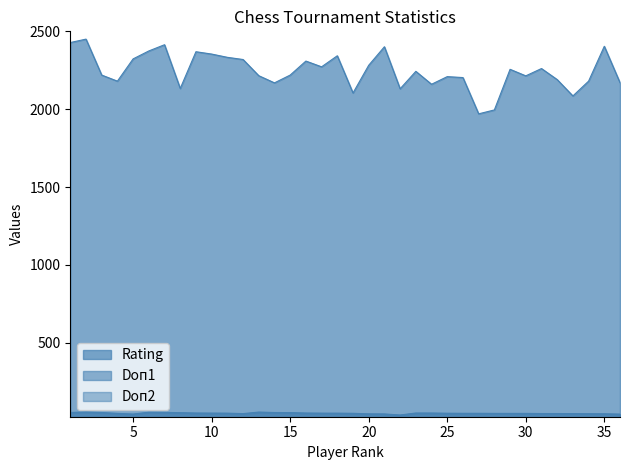

Which label corresponds to the smallest value in the chart?

22